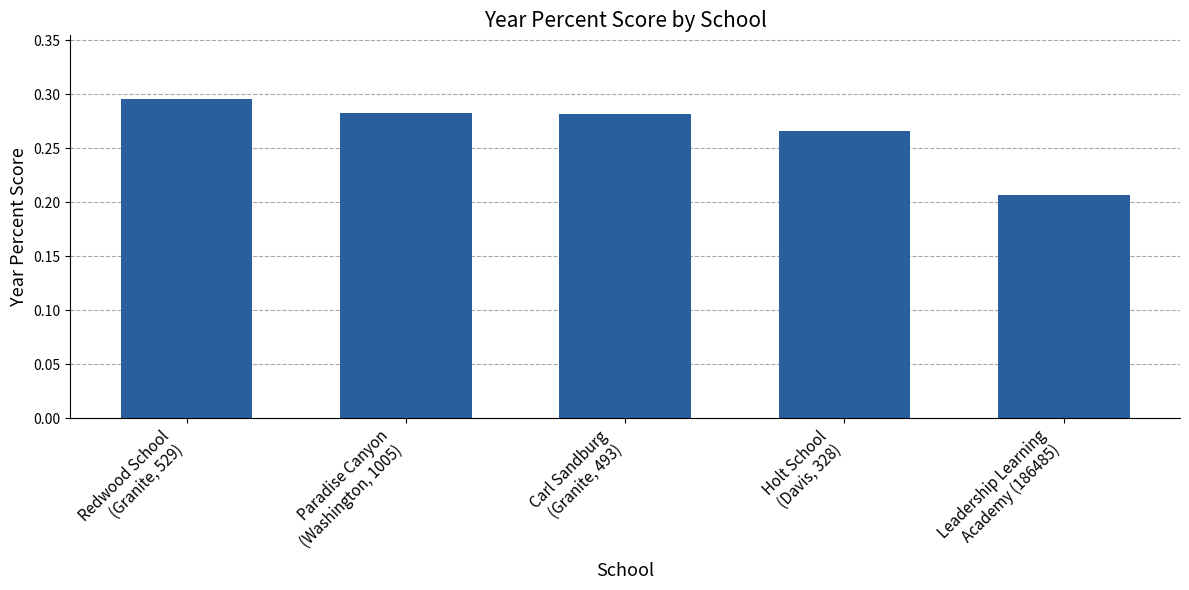

Which category has the lowest value across all series?

Leadership Learning
Academy (186485)